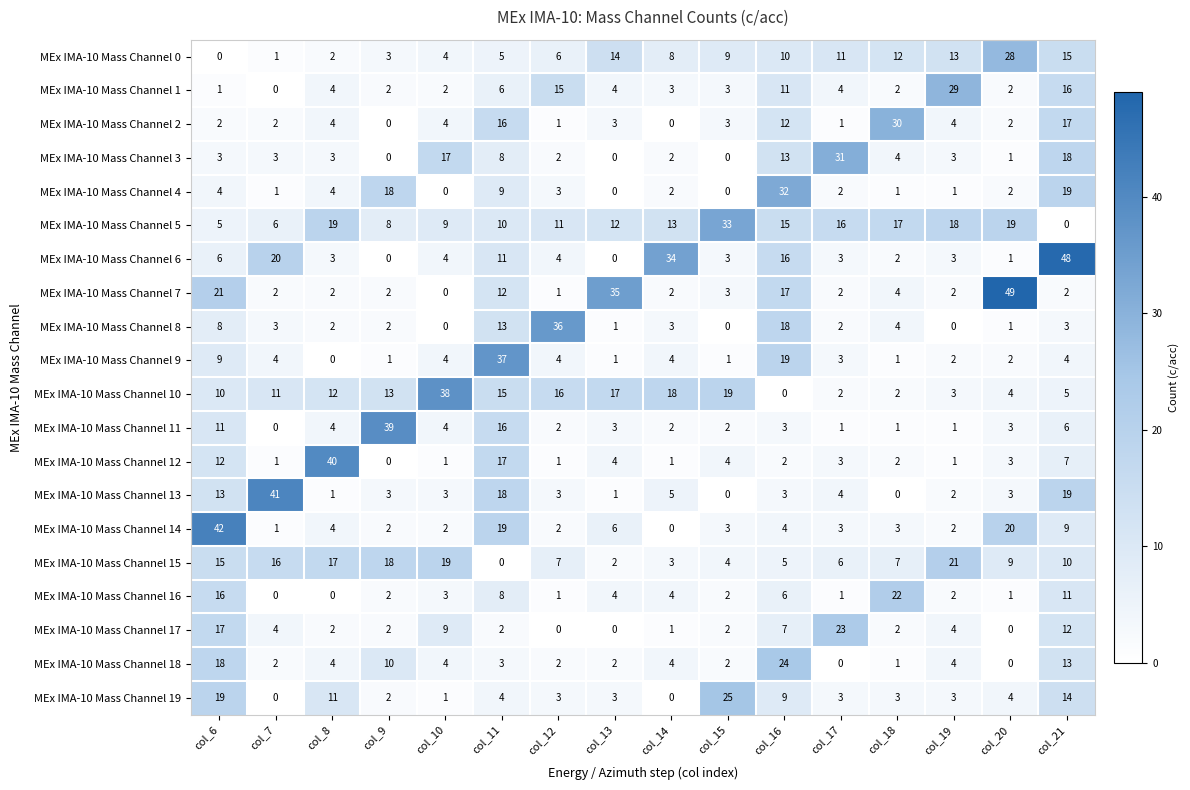

Rank the series by their maximum value, from lowest to highest.

MEx IMA-10 Mass Channel 15, MEx IMA-10 Mass Channel 16, MEx IMA-10 Mass Channel 17, MEx IMA-10 Mass Channel 18, MEx IMA-10 Mass Channel 19, MEx IMA-10 Mass Channel 0, MEx IMA-10 Mass Channel 1, MEx IMA-10 Mass Channel 2, MEx IMA-10 Mass Channel 3, MEx IMA-10 Mass Channel 4, MEx IMA-10 Mass Channel 5, MEx IMA-10 Mass Channel 8, MEx IMA-10 Mass Channel 9, MEx IMA-10 Mass Channel 10, MEx IMA-10 Mass Channel 11, MEx IMA-10 Mass Channel 12, MEx IMA-10 Mass Channel 13, MEx IMA-10 Mass Channel 14, MEx IMA-10 Mass Channel 6, MEx IMA-10 Mass Channel 7